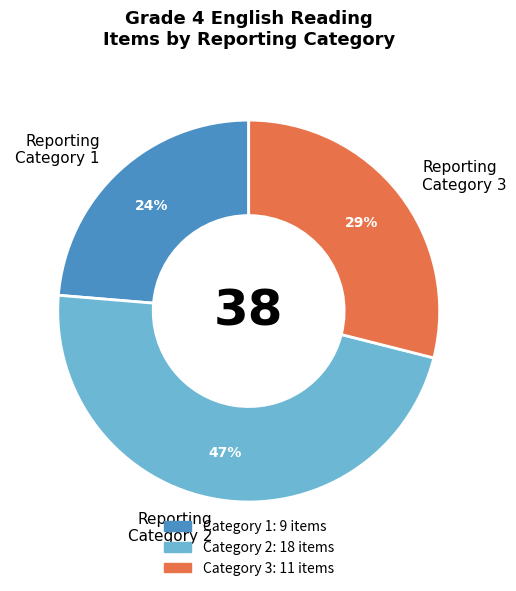

Is there any slice that represents more than half of the pie?

No